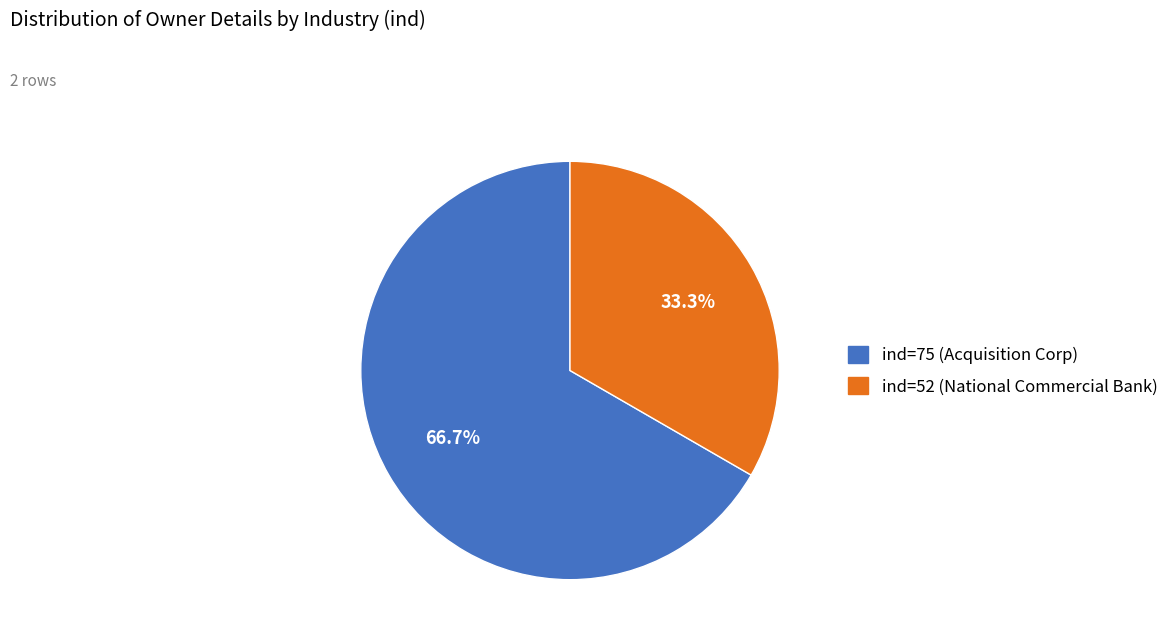

Count the number of slices in the pie.

2